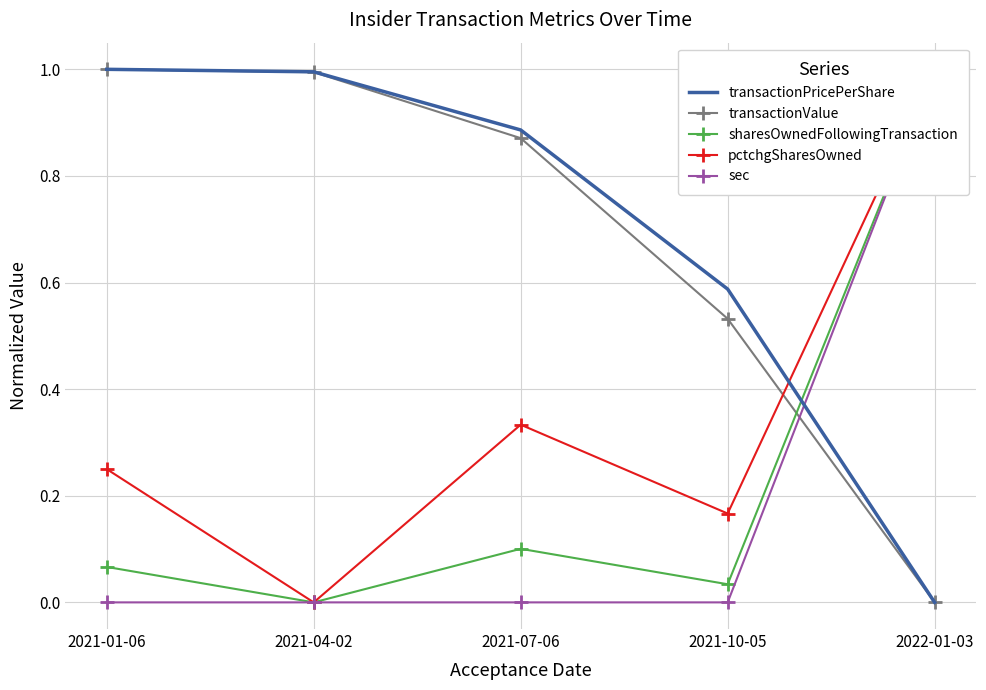

Rank the series at 2021-04-02 from highest to lowest value.

transactionPricePerShare, transactionValue, sharesOwnedFollowingTransaction, pctchgSharesOwned, sec